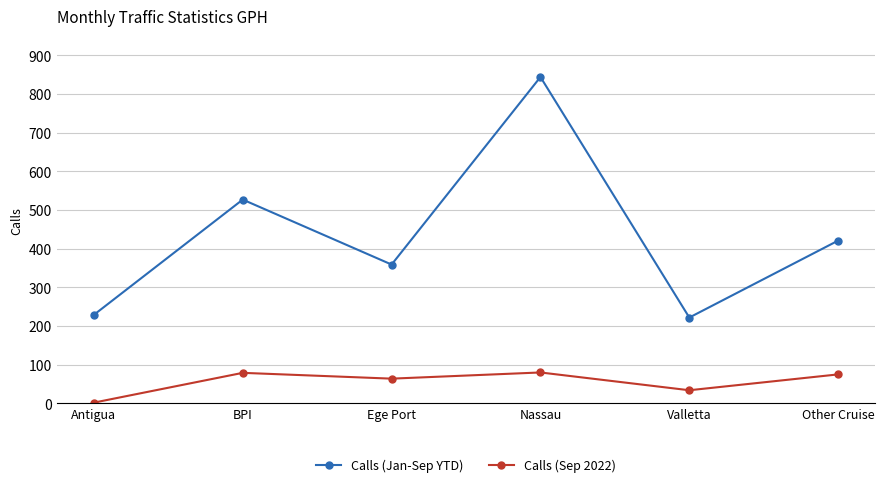

List the series in order of their peak value, lowest first.

Calls (Sep 2022), Calls (Jan-Sep YTD)